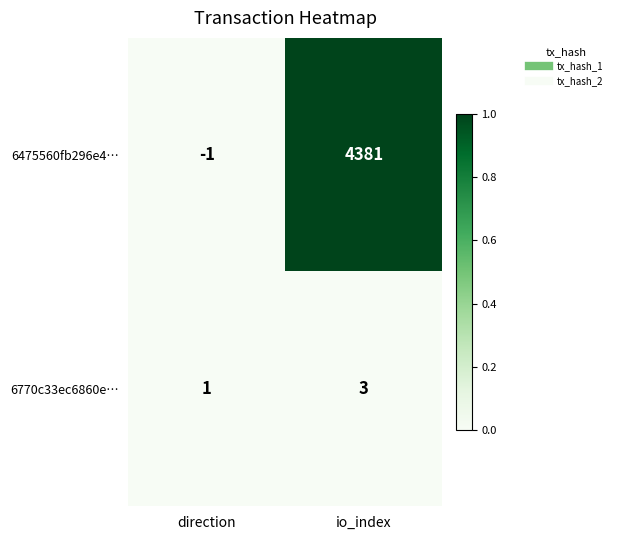

What is the total value across all series at io_index?

4384